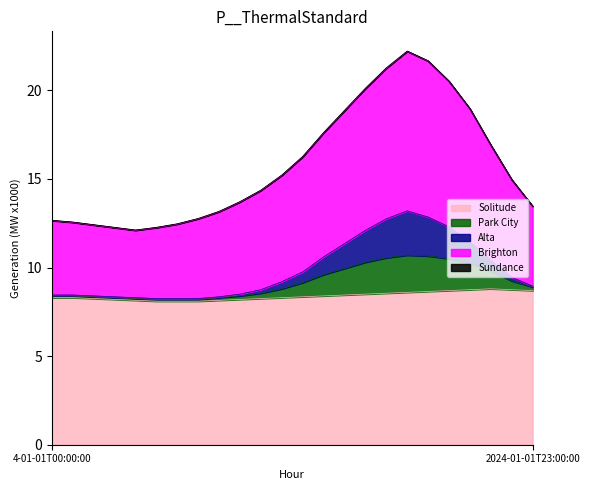

What is the highest value of the Solitude series?

8.8